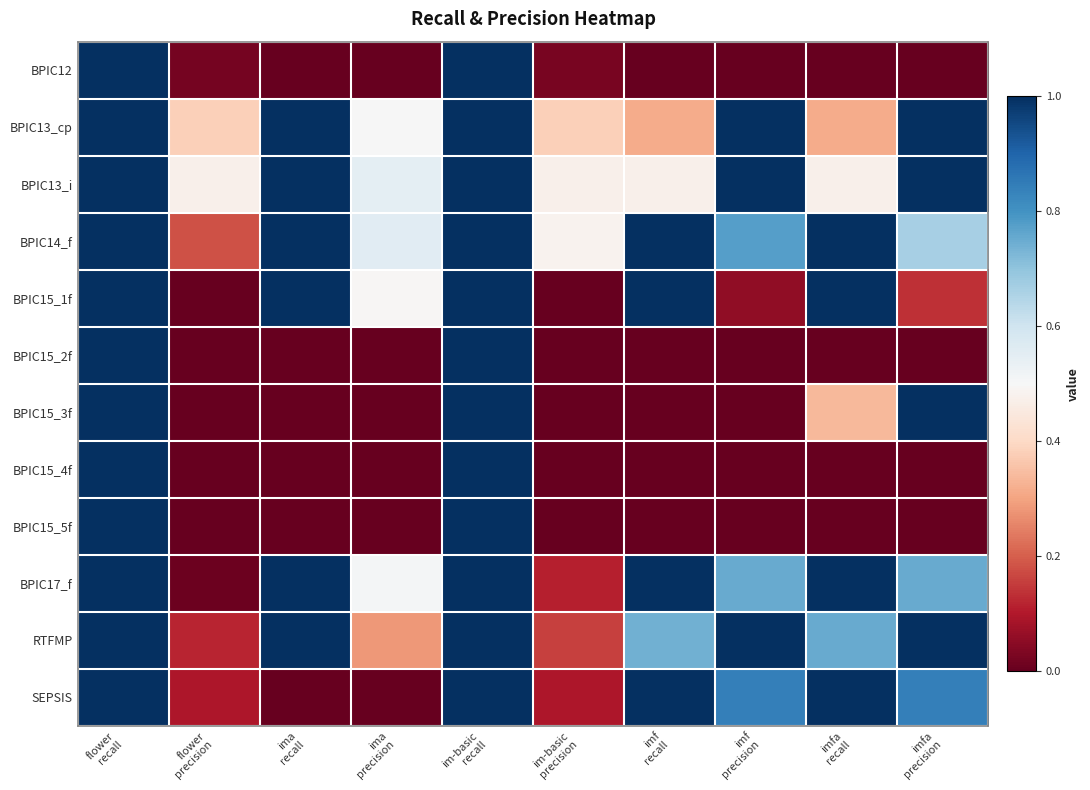

At which category is the sum across all series the highest?

flower
recall